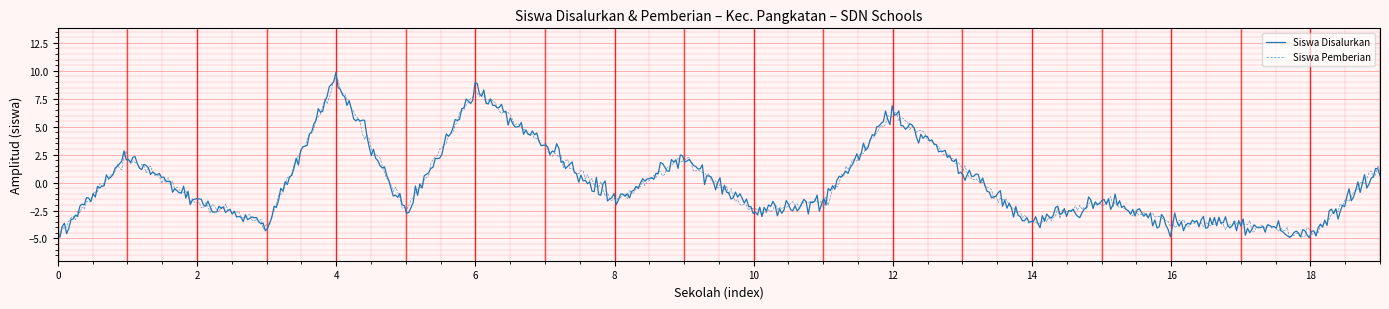

Which series has the widest spread of values?

Siswa Disalurkan